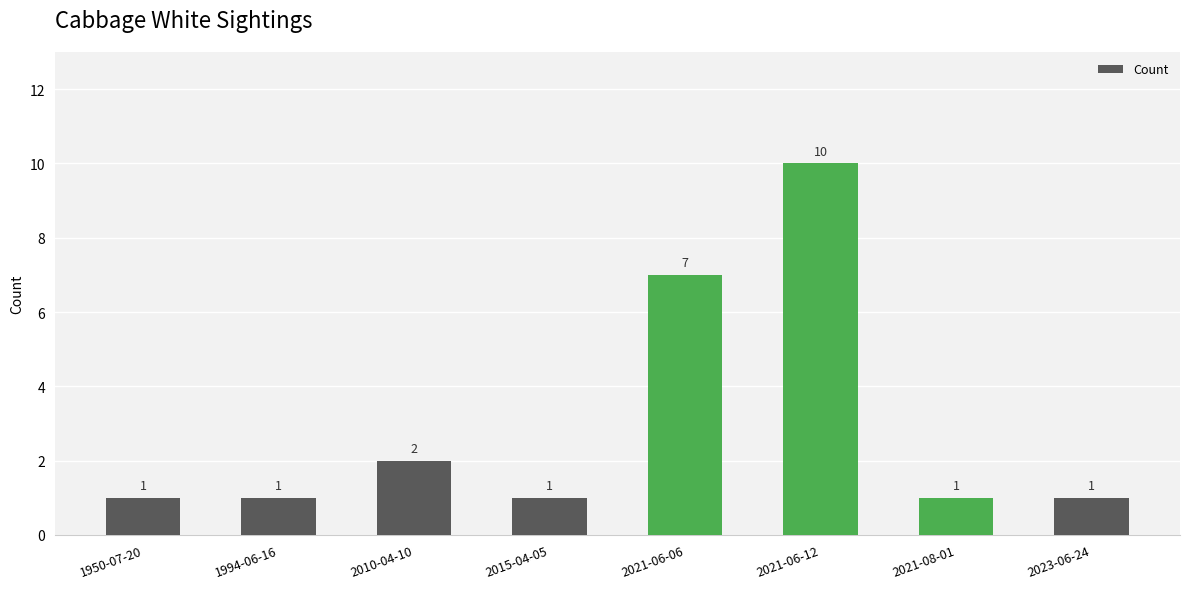

What is the change in value from 2021-06-12 to 2021-08-01?

-9